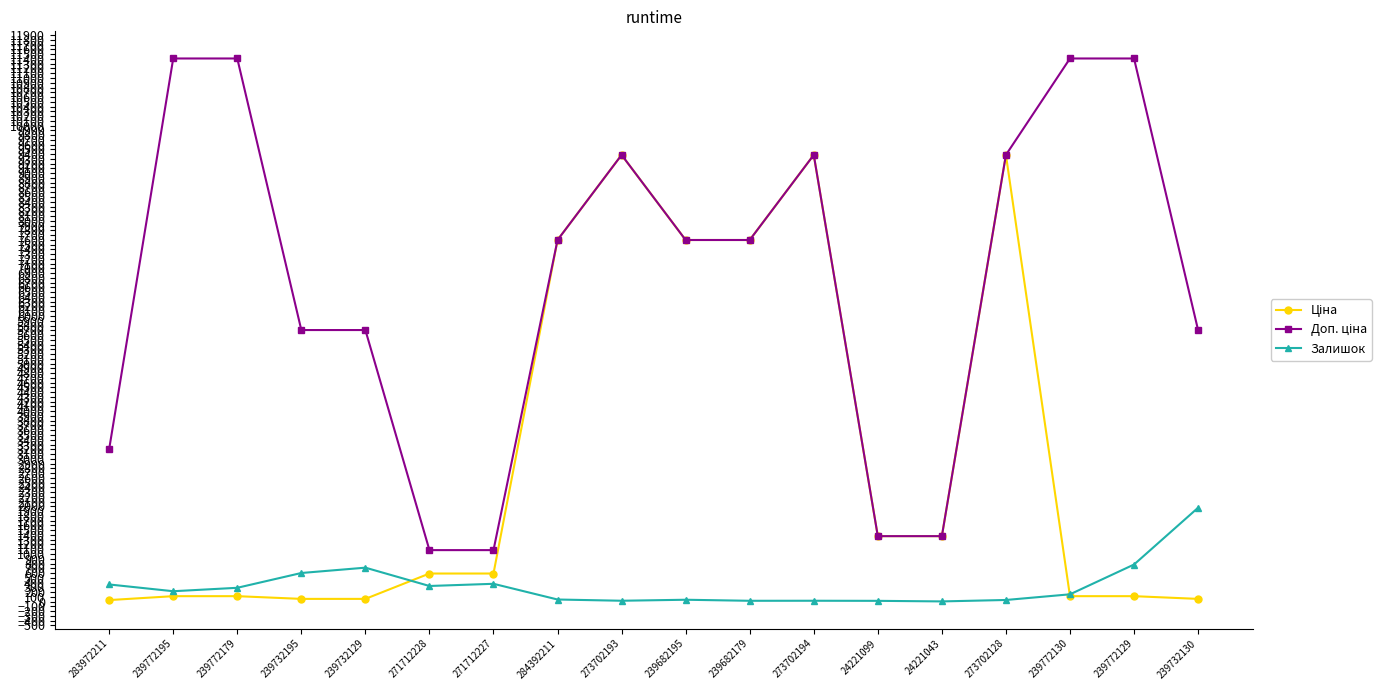

What is the label of the 14th point from the left?

24221043